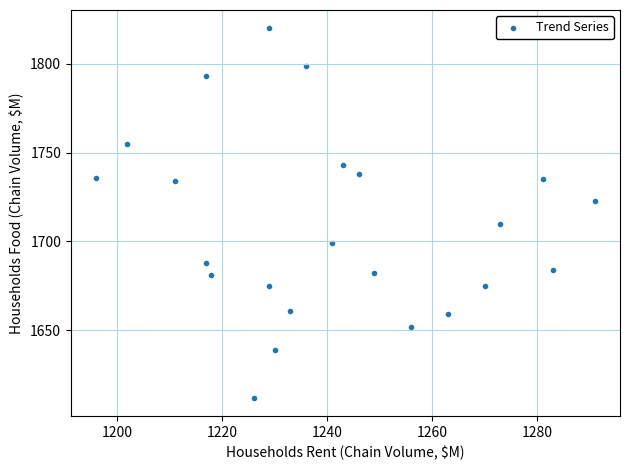

What is the range of X values (max minus min)?

95